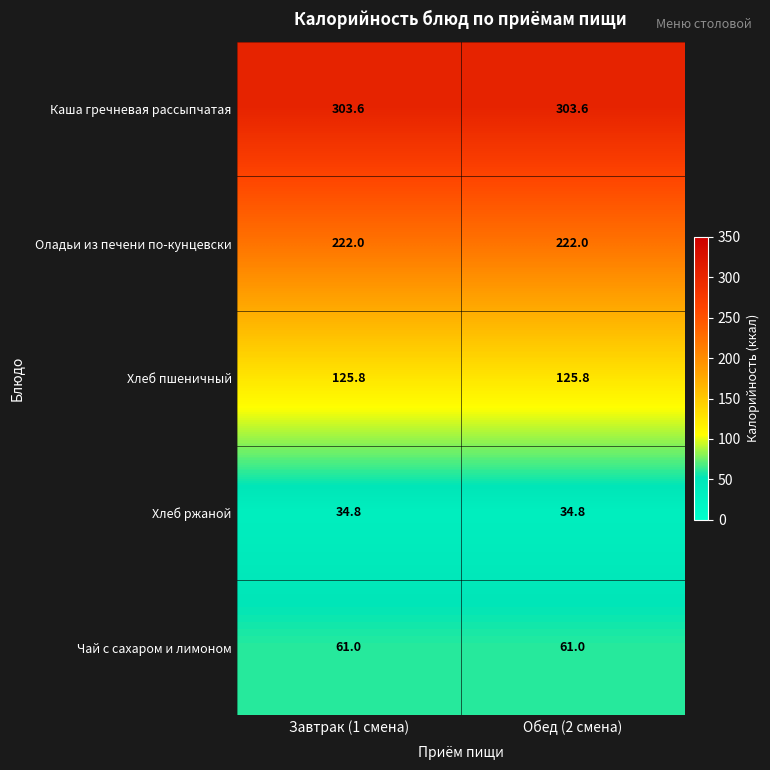

What is the total value across all series at Обед (2 смена)?

747.2